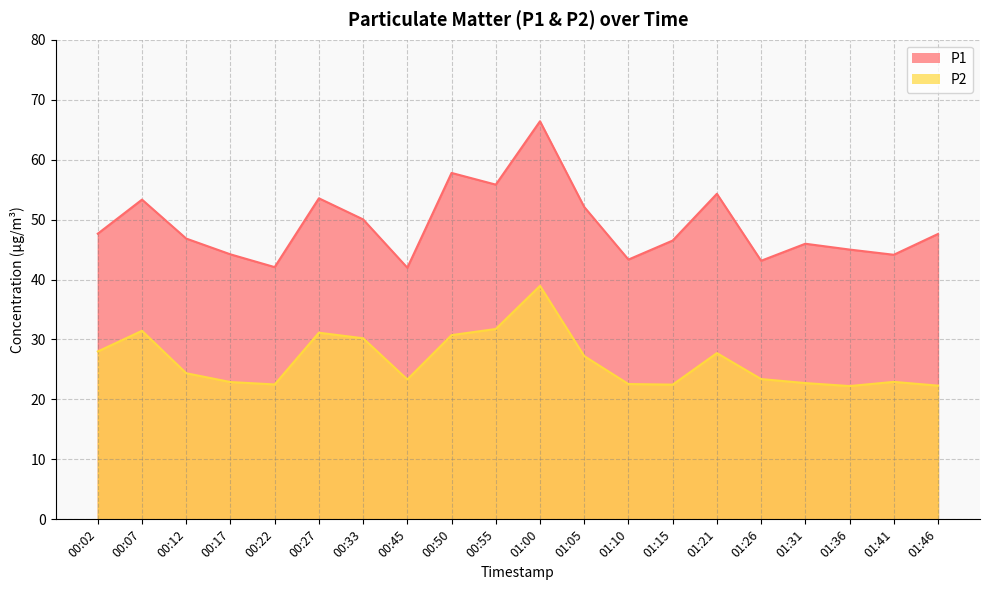

List the labels in order of P2 value, largest first.

01:00, 00:55, 00:07, 00:27, 00:50, 00:33, 00:02, 01:21, 01:05, 00:12, 01:26, 00:45, 01:41, 00:17, 01:31, 01:10, 00:22, 01:15, 01:46, 01:36